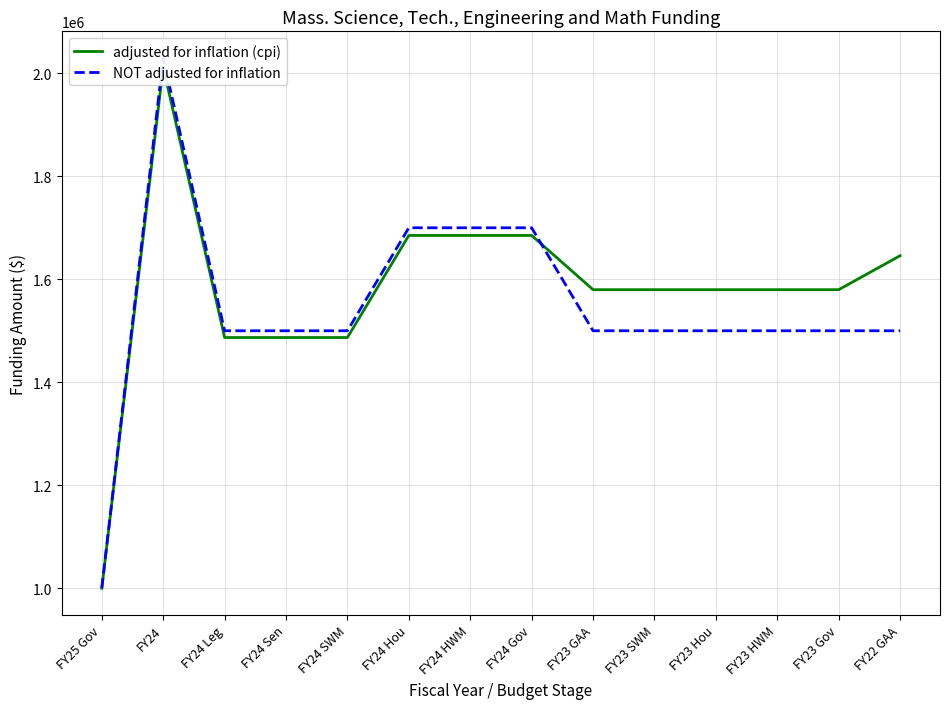

Between which two adjacent categories do adjusted for inflation (cpi) and NOT adjusted for inflation first intersect?

FY24 Gov and FY23 GAA